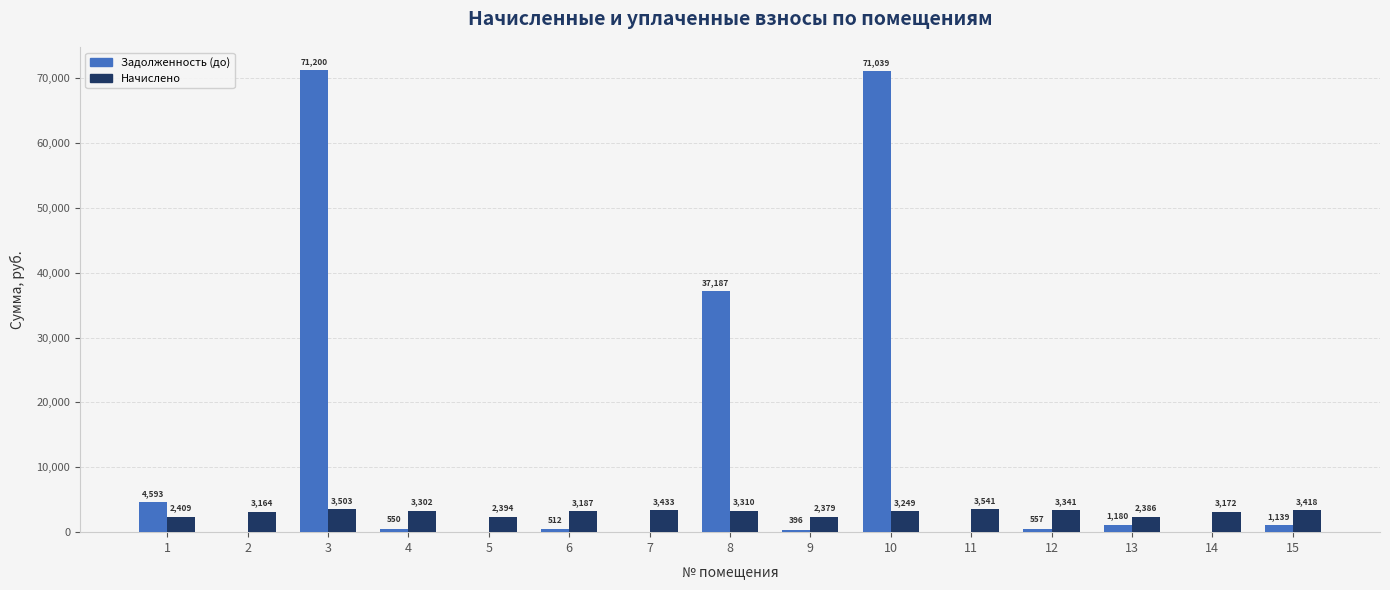

Is it true that Задолженность (до) equals 7443.1 at 1?

False